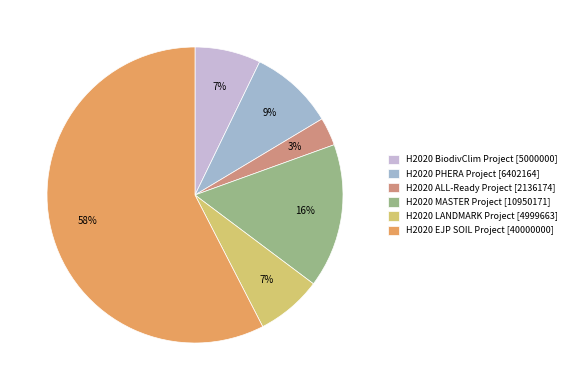

Which category has the smallest portion of the pie?

H2020 ALL-Ready